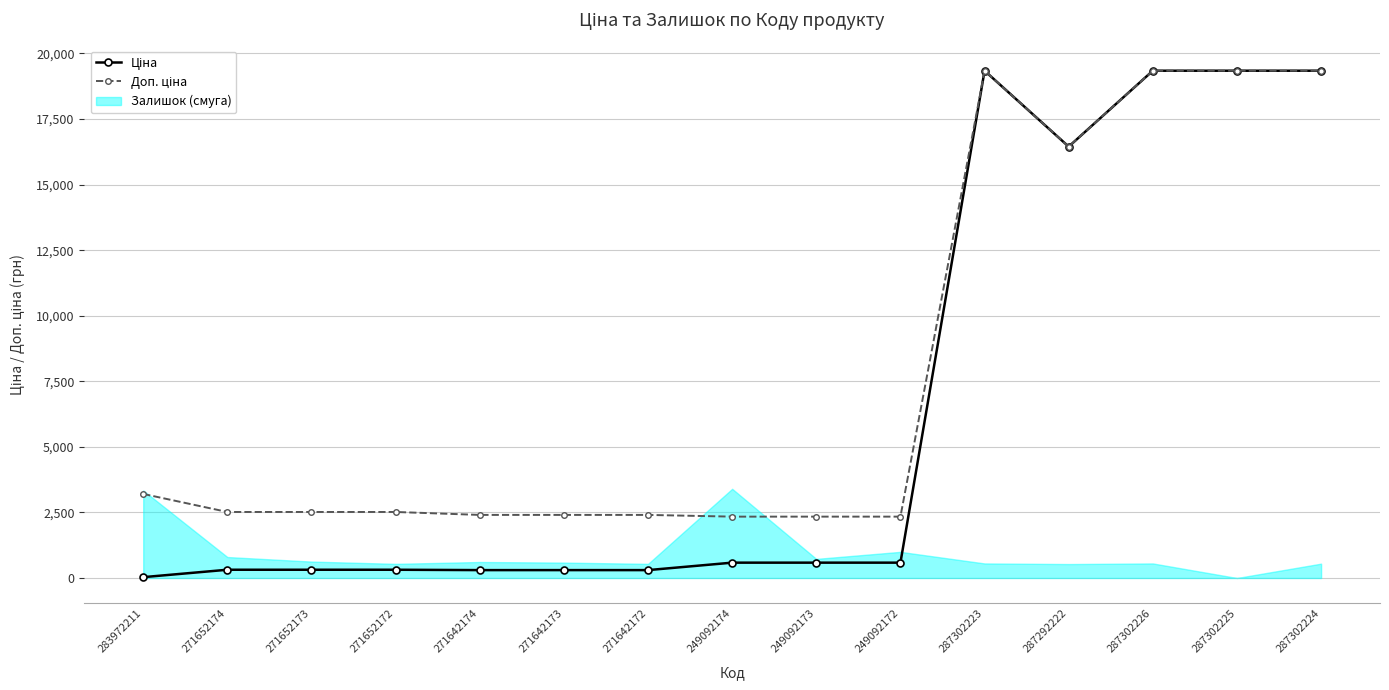

At 287302226, list the series in order from smallest to largest.

Ціна, Доп. ціна